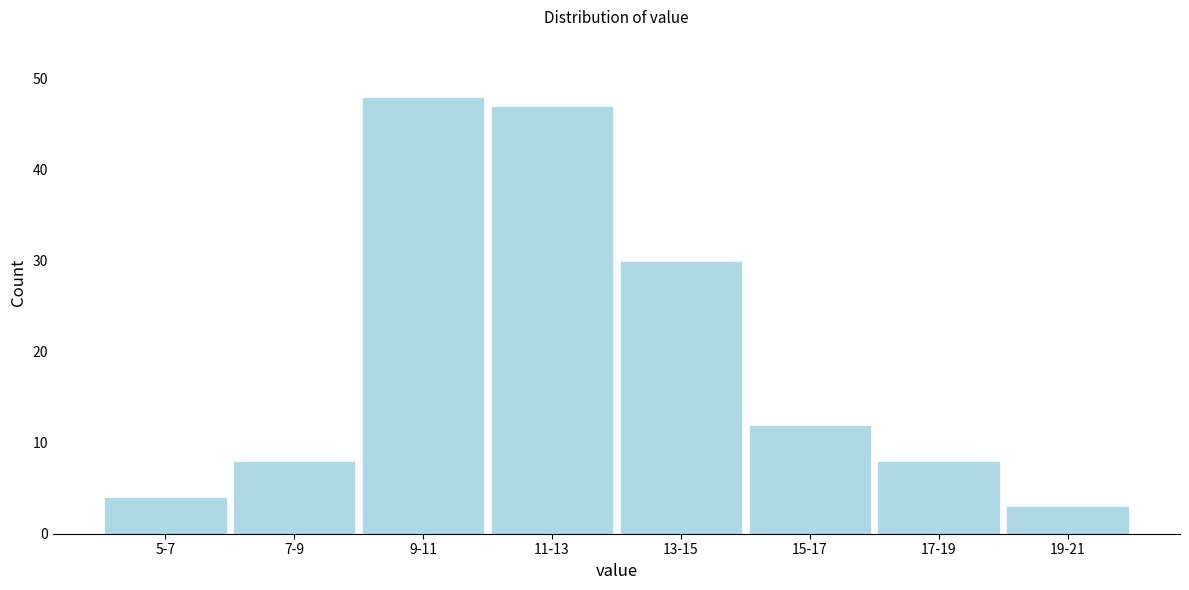

Reading left to right, transcribe all the data shown in this chart.

5-7=4	7-9=8	9-11=48	11-13=47	13-15=30	15-17=12	17-19=8	19-21=3